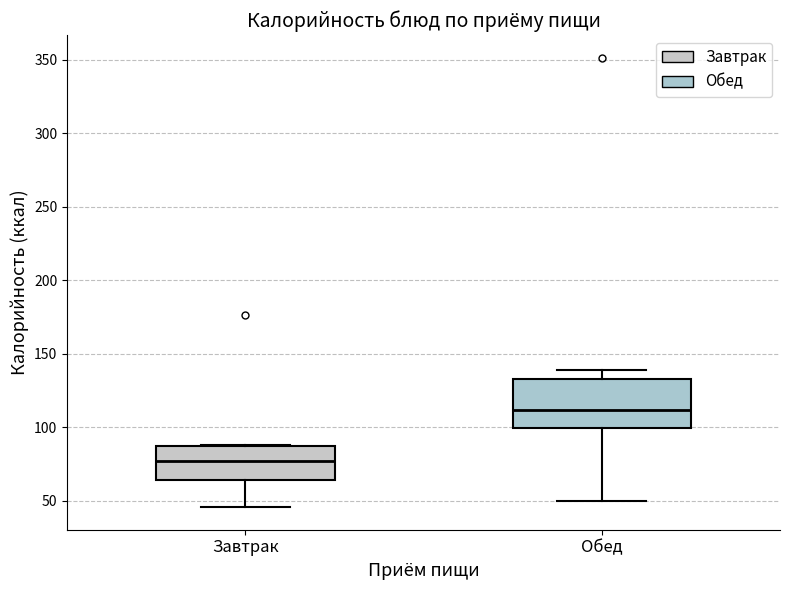

Reading left to right, read every box against the y-axis: the position of its median line, the range the box covers, and the ends of its whiskers. The values are not printed on the chart, so give them approximately, as read against the axis.

Завтрак: median 75, box 65 to 85, whiskers 45 to 90
Обед: median 110, box 100 to 135, whiskers 50 to 140